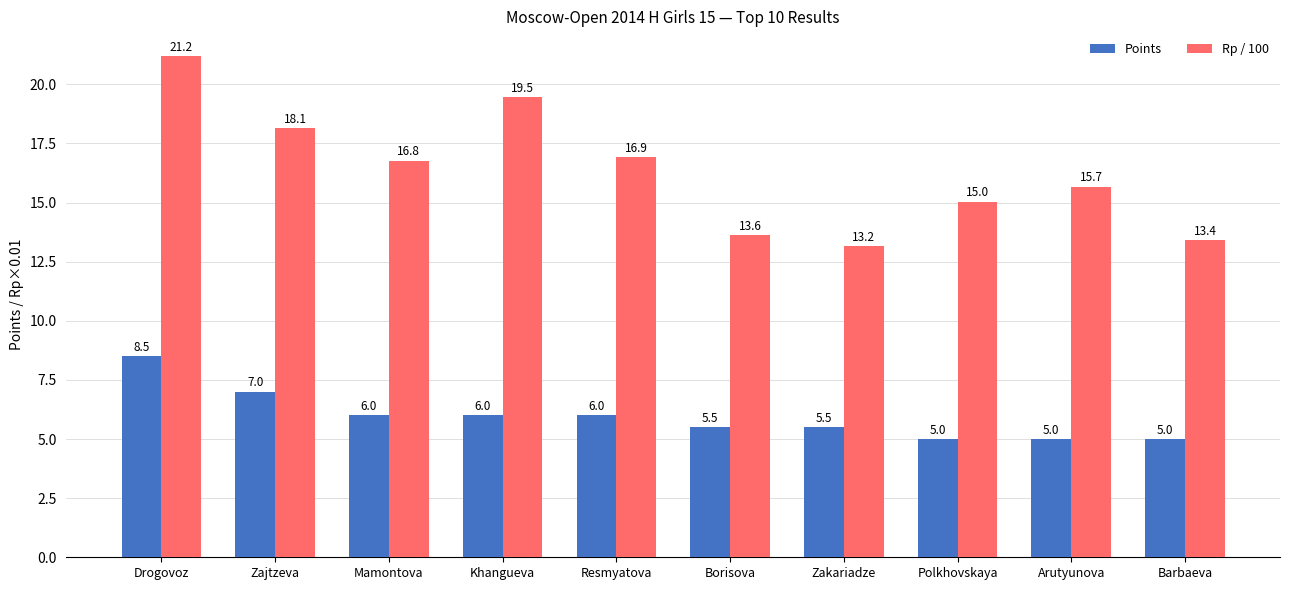

Is it true that Rp / 100 equals 20.8 at Arutyunova?

False